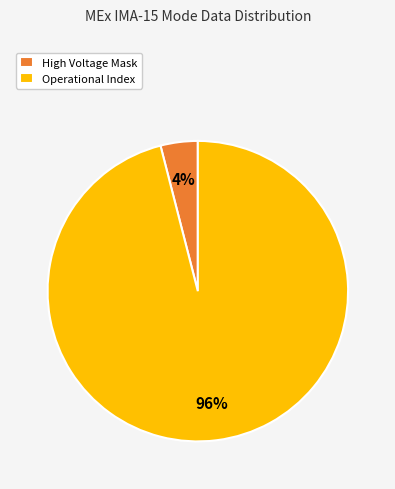

True or false: Operational Index accounts for 96% of the total.

True